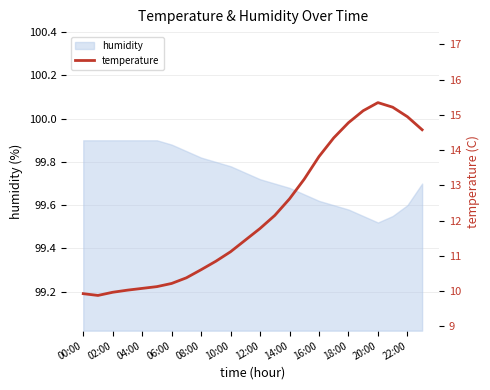

True or false: humidity has a value of 56.3 at 12:00.

False